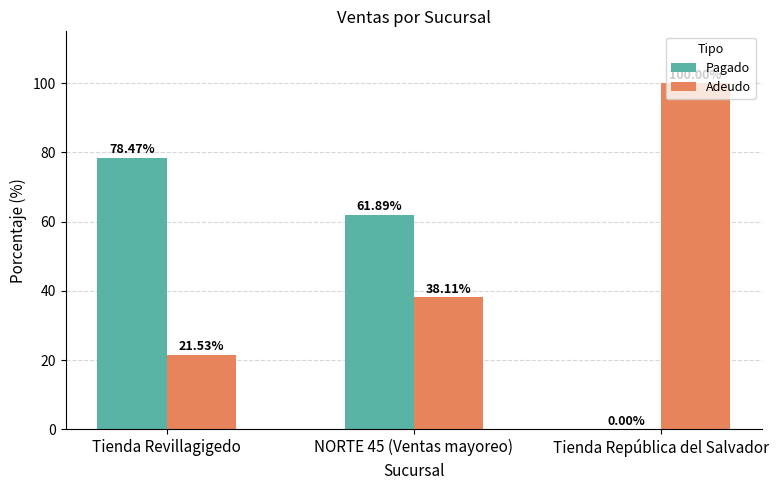

What is the sum of all Pagado values?

140.4